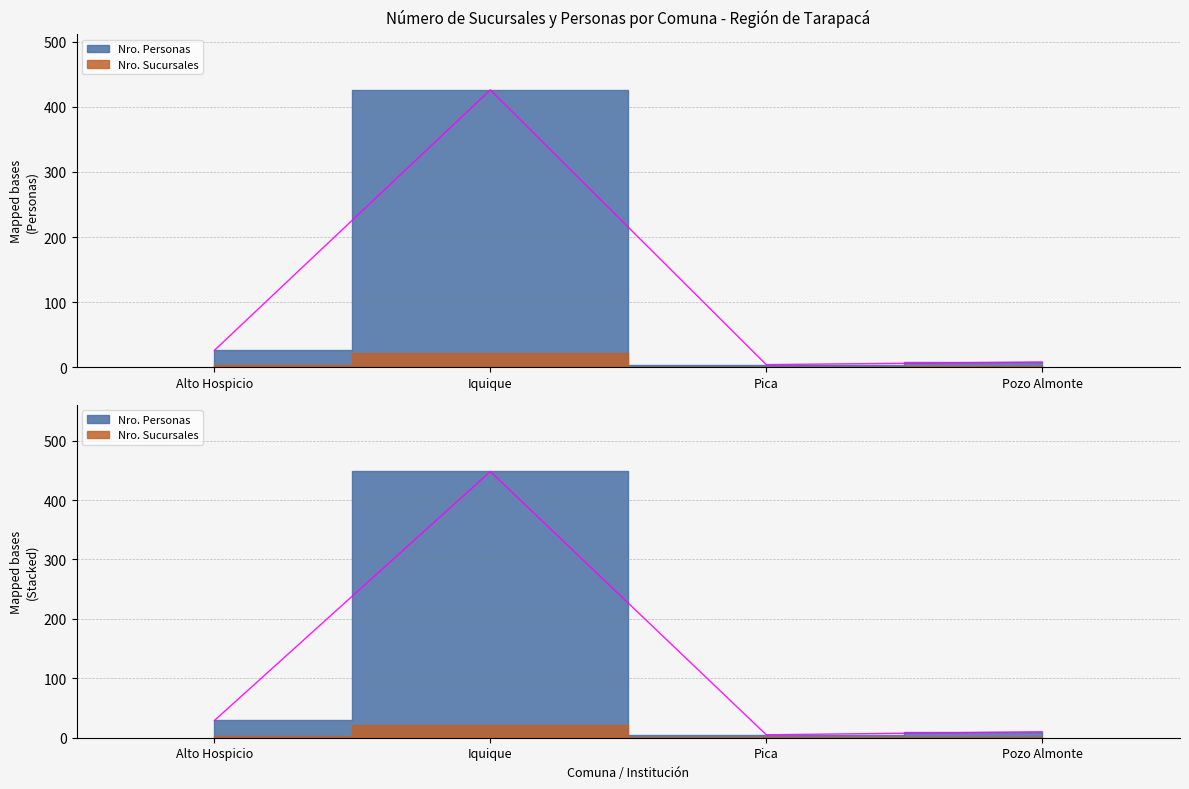

At which category is the sum across all series the highest?

Iquique